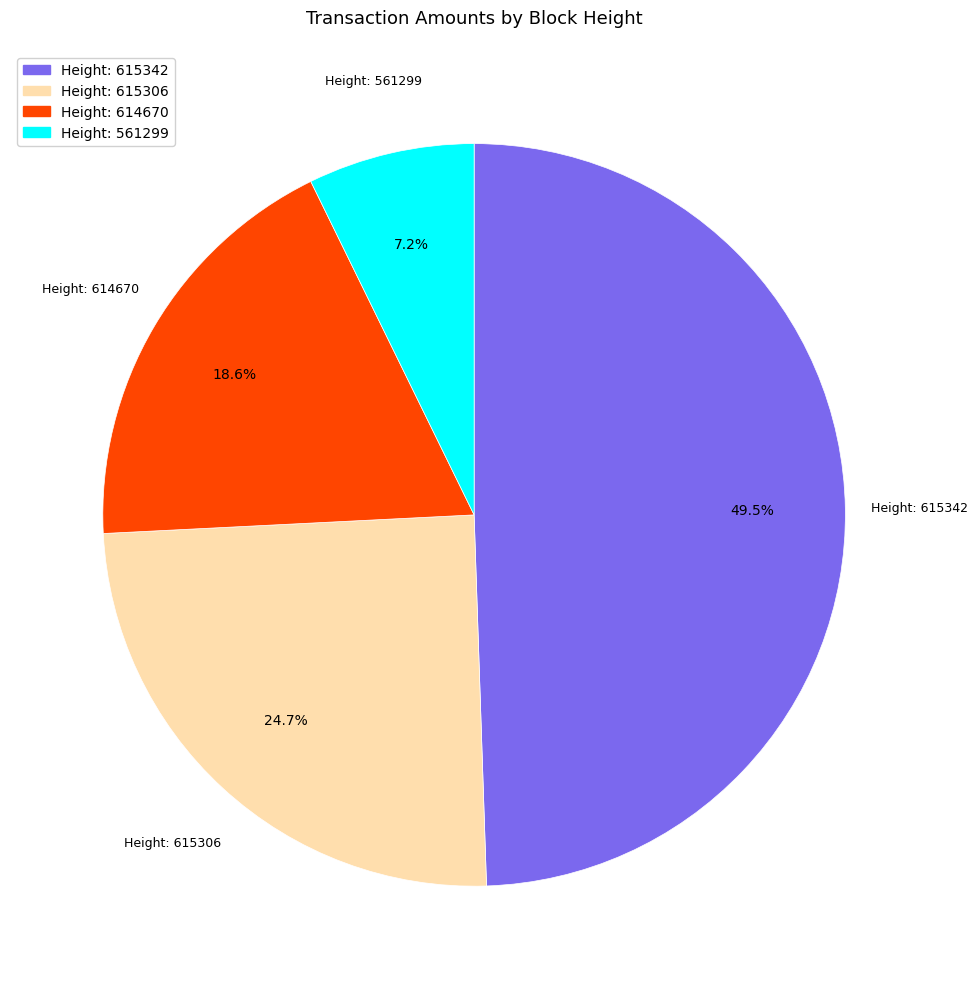

Is there a majority slice in this chart?

No